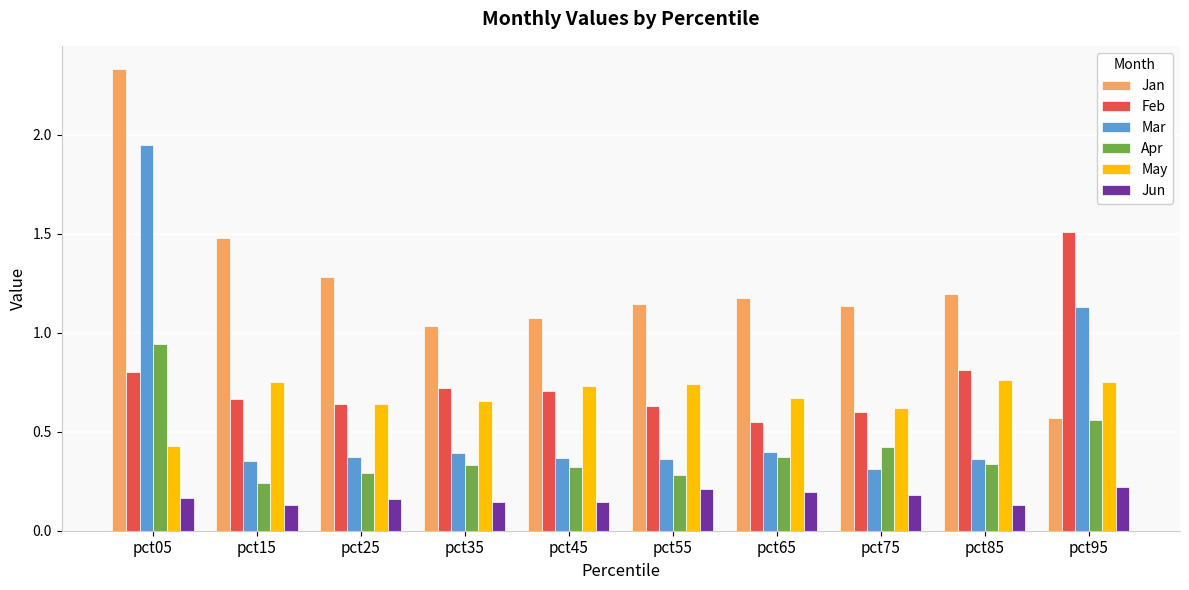

At which category is the sum across all series the highest?

pct05